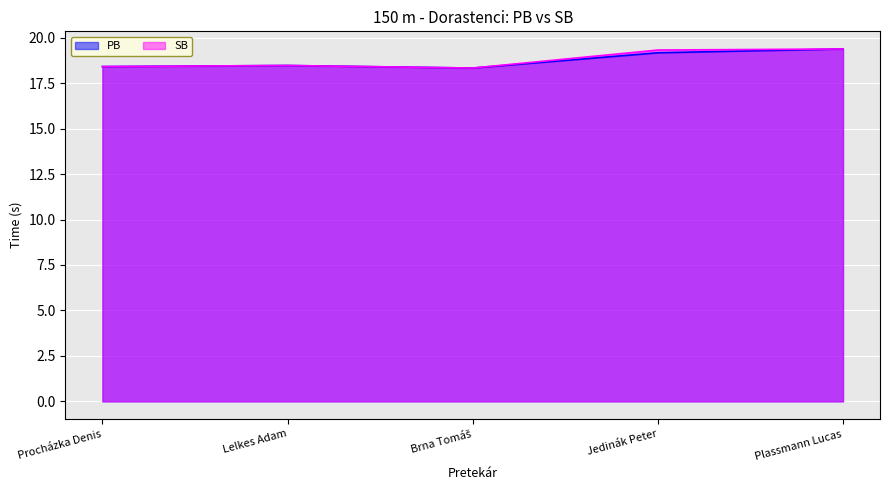

Which series has the largest range (max minus min)?

PB